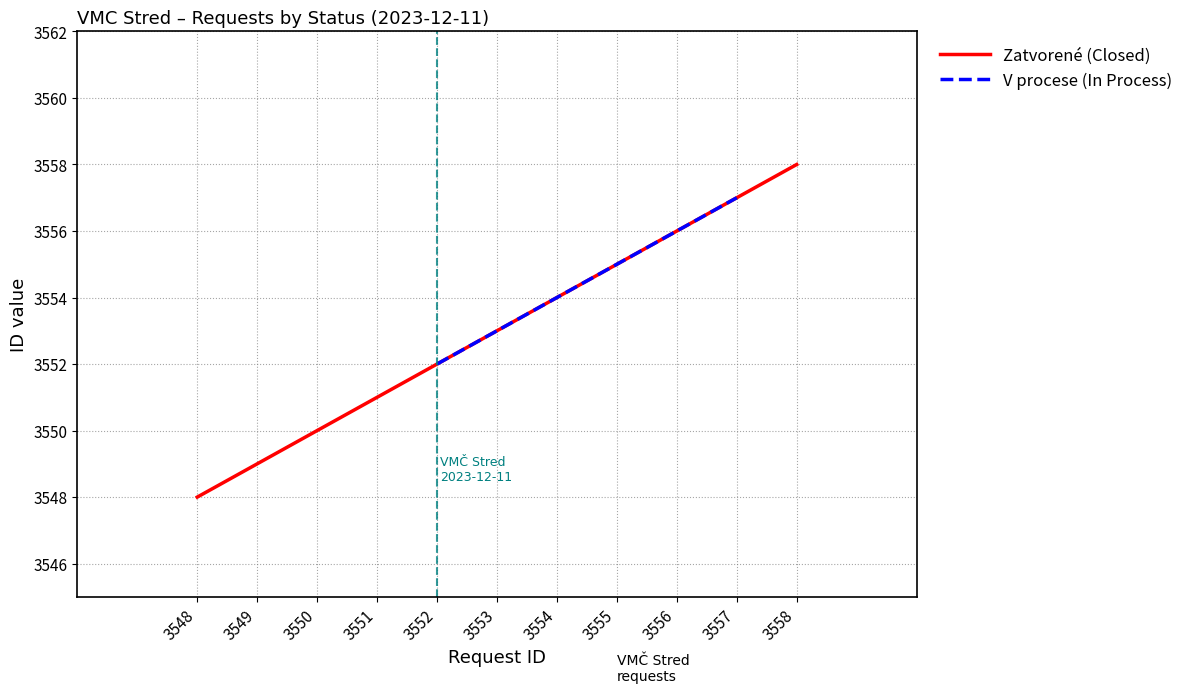

What is the smallest value displayed?

3548